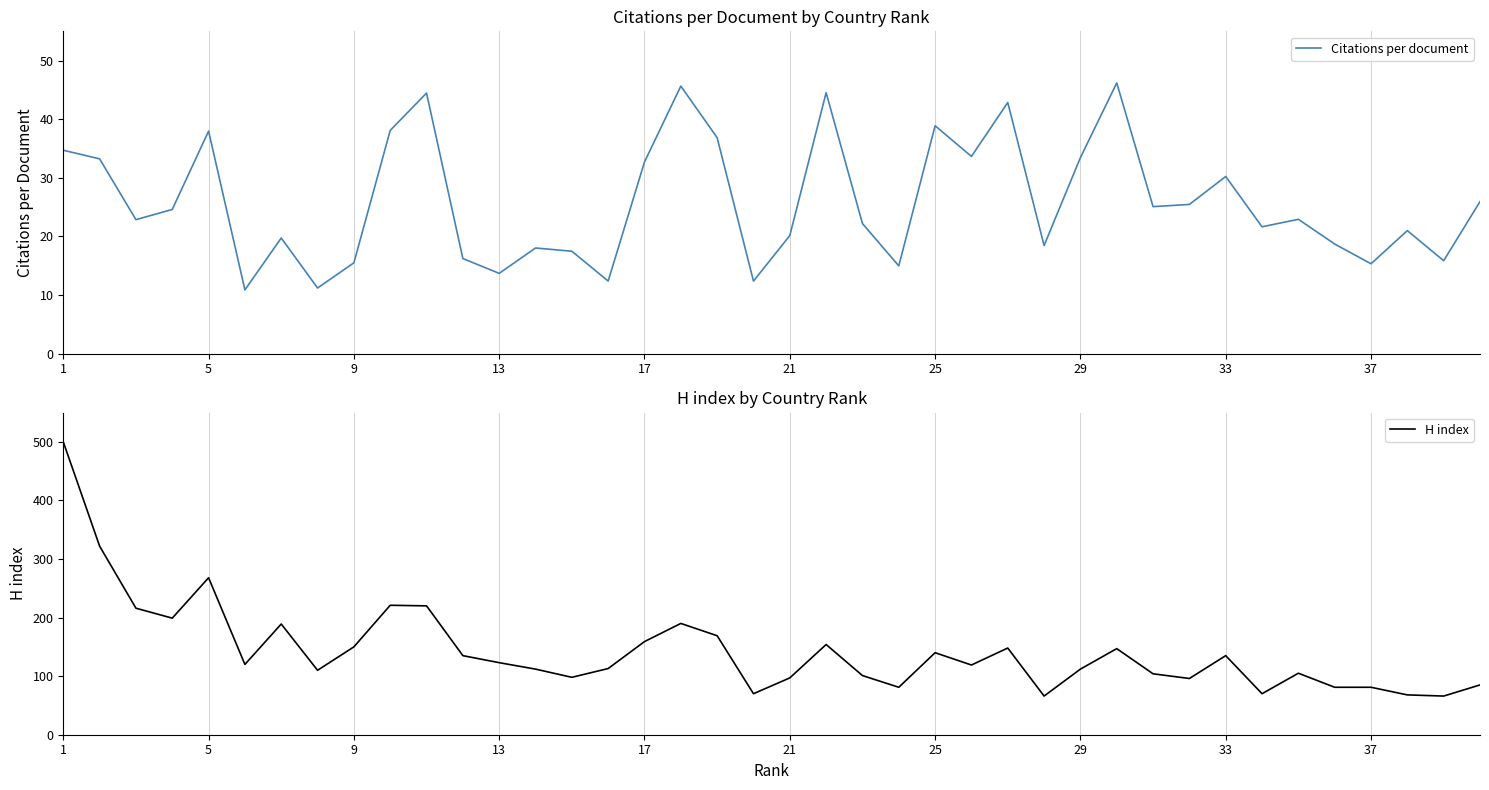

What is the value of the H index point at the 39th from the left?

66.0